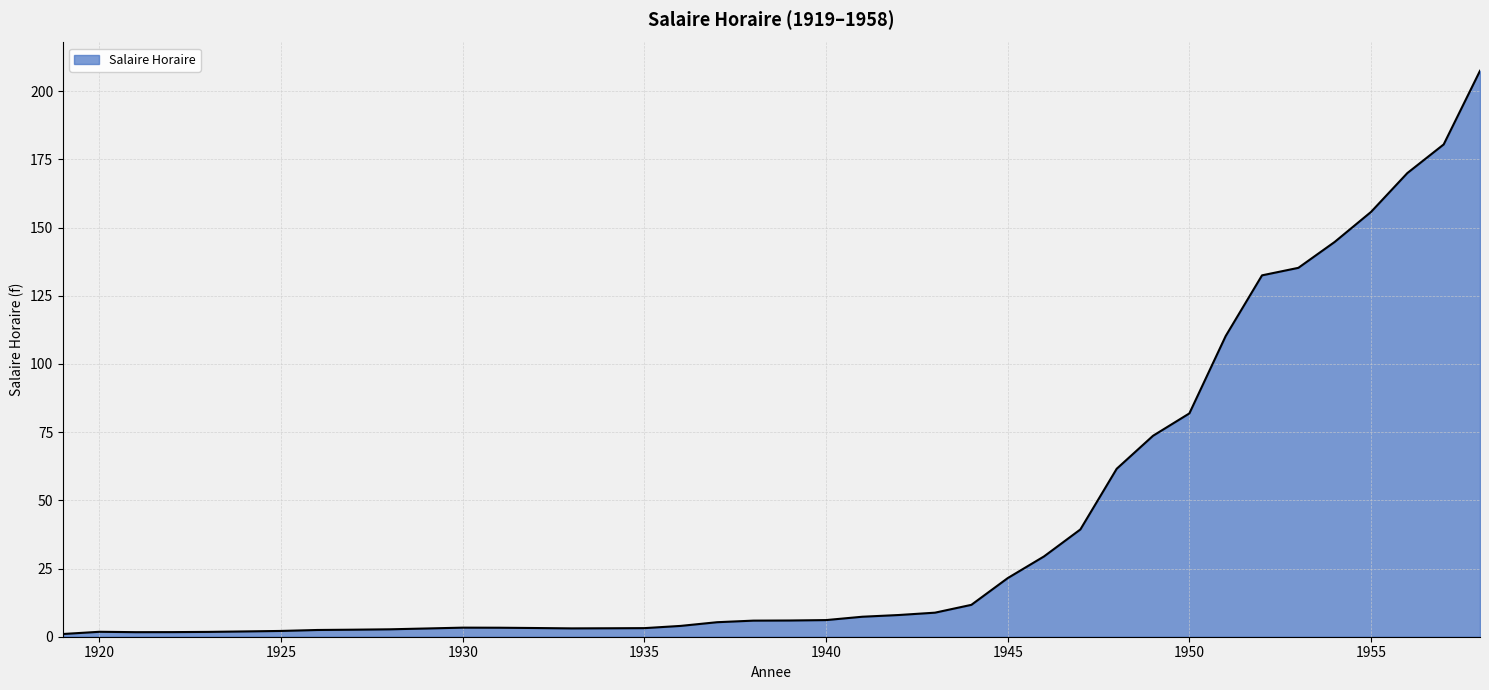

What is the difference between the maximum and minimum values?

206.5